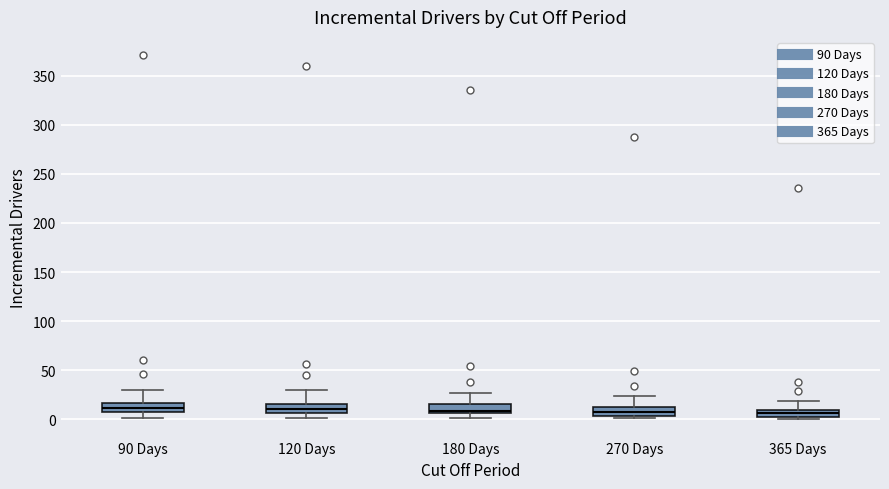

Reading left to right, read every box against the y-axis: the position of its median line, the range the box covers, and the ends of its whiskers. The values are not printed on the chart, so give them approximately, as read against the axis.

90 Days: median 10, box 5 to 15, whiskers 0 to 30
120 Days: median 10, box 5 to 15, whiskers 0 to 30
180 Days: median 10, box 5 to 15, whiskers 0 to 25
270 Days: median 10, box 5 to 15, whiskers 0 to 25
365 Days: median 5, box 0 to 10, whiskers 0 (just below the box's lower edge) to 20